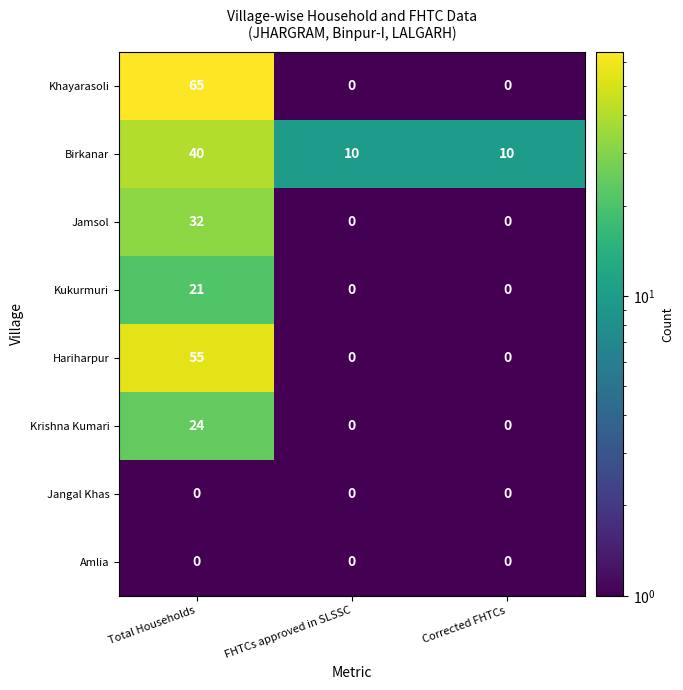

At which category is the sum across all series the highest?

Total Households